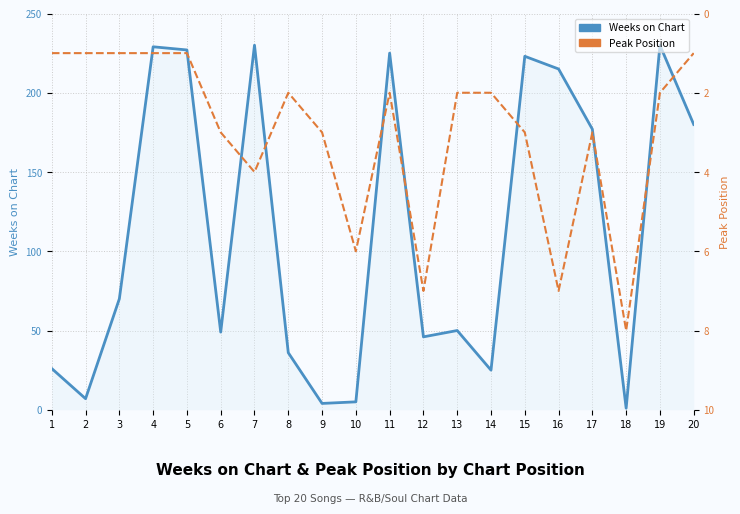

How many data points in Peak Position are above 2?

9